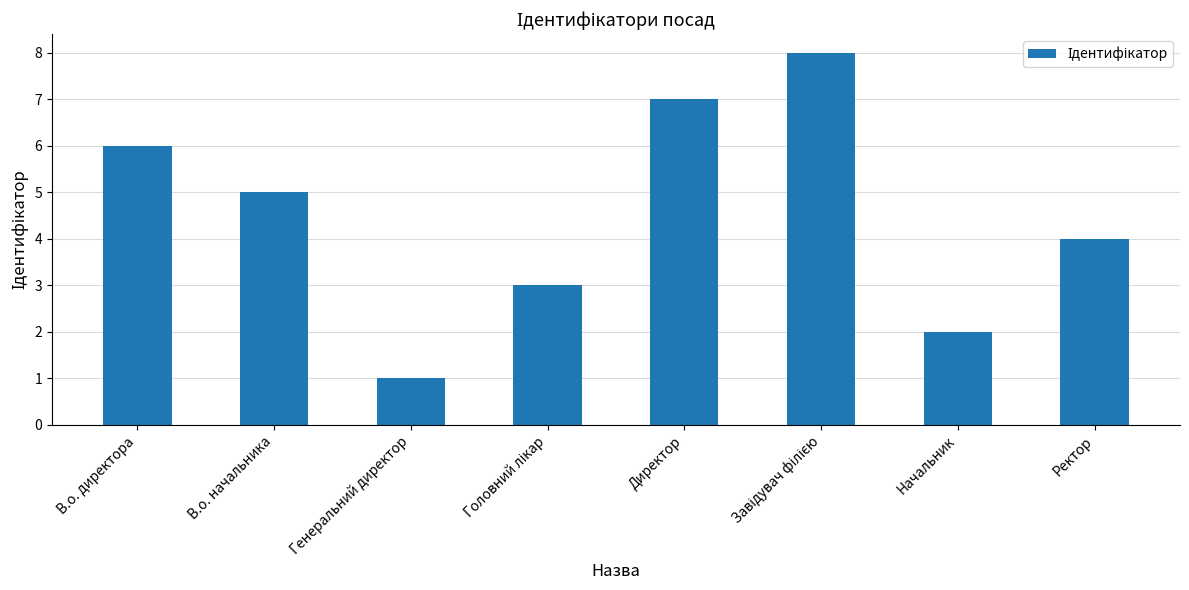

Reading right to left, what are all the values shown in this chart?

4	2	8	7	3	1	5	6